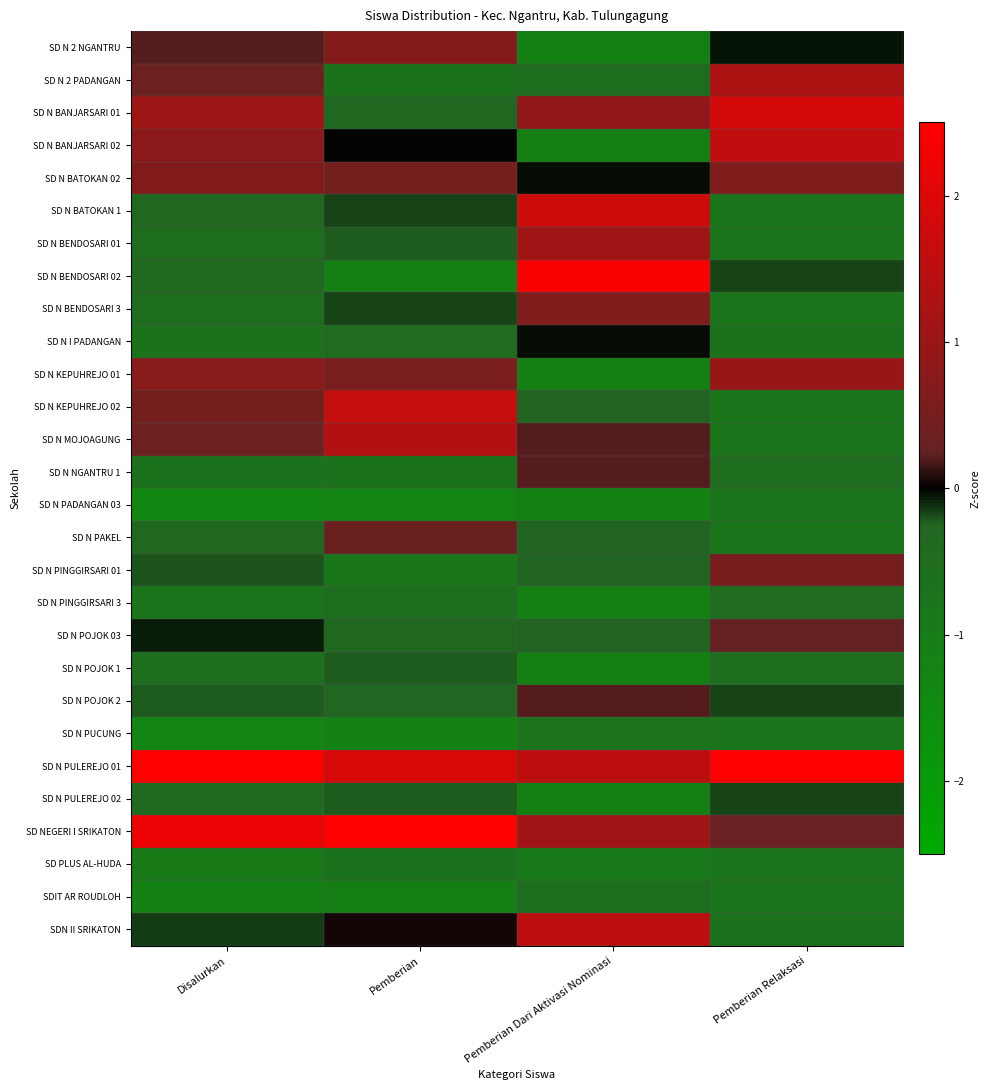

Reading left to right, extract all data points from this chart.

SD N 2 NGANTRU: Disalurkan=0.2	Pemberian=0.7	Pemberian Dari Aktivasi Nominasi=-1.1	Pemberian Relaksasi=-0.1
SD N 2 PADANGAN: Disalurkan=0.3	Pemberian=-0.7	Pemberian Dari Aktivasi Nominasi=-0.5	Pemberian Relaksasi=1.3
SD N BANJARSARI 01: Disalurkan=1.1	Pemberian=-0.3	Pemberian Dari Aktivasi Nominasi=0.9	Pemberian Relaksasi=1.8
SD N BANJARSARI 02: Disalurkan=0.8	Pemberian=-0.0	Pemberian Dari Aktivasi Nominasi=-1.1	Pemberian Relaksasi=1.6
SD N BATOKAN 02: Disalurkan=0.7	Pemberian=0.5	Pemberian Dari Aktivasi Nominasi=-0.0	Pemberian Relaksasi=0.6
SD N BATOKAN 1: Disalurkan=-0.3	Pemberian=-0.2	Pemberian Dari Aktivasi Nominasi=1.7	Pemberian Relaksasi=-0.8
SD N BENDOSARI 01: Disalurkan=-0.5	Pemberian=-0.2	Pemberian Dari Aktivasi Nominasi=1.1	Pemberian Relaksasi=-0.8
SD N BENDOSARI 02: Disalurkan=-0.4	Pemberian=-1.0	Pemberian Dari Aktivasi Nominasi=2.4	Pemberian Relaksasi=-0.2
SD N BENDOSARI 3: Disalurkan=-0.5	Pemberian=-0.2	Pemberian Dari Aktivasi Nominasi=0.6	Pemberian Relaksasi=-0.8
SD N I PADANGAN: Disalurkan=-0.7	Pemberian=-0.4	Pemberian Dari Aktivasi Nominasi=-0.0	Pemberian Relaksasi=-0.7
SD N KEPUHREJO 01: Disalurkan=0.7	Pemberian=0.5	Pemberian Dari Aktivasi Nominasi=-1.1	Pemberian Relaksasi=1.0
SD N KEPUHREJO 02: Disalurkan=0.5	Pemberian=1.6	Pemberian Dari Aktivasi Nominasi=-0.2	Pemberian Relaksasi=-0.7
SD N MOJOAGUNG: Disalurkan=0.4	Pemberian=1.4	Pemberian Dari Aktivasi Nominasi=0.2	Pemberian Relaksasi=-0.7
SD N NGANTRU 1: Disalurkan=-0.6	Pemberian=-0.7	Pemberian Dari Aktivasi Nominasi=0.2	Pemberian Relaksasi=-0.5
SD N PADANGAN 03: Disalurkan=-1.3	Pemberian=-1.3	Pemberian Dari Aktivasi Nominasi=-1.1	Pemberian Relaksasi=-0.7
SD N PAKEL: Disalurkan=-0.3	Pemberian=0.3	Pemberian Dari Aktivasi Nominasi=-0.2	Pemberian Relaksasi=-0.8
SD N PINGGIRSARI 01: Disalurkan=-0.2	Pemberian=-0.8	Pemberian Dari Aktivasi Nominasi=-0.2	Pemberian Relaksasi=0.5
SD N PINGGIRSARI 3: Disalurkan=-0.7	Pemberian=-0.5	Pemberian Dari Aktivasi Nominasi=-1.1	Pemberian Relaksasi=-0.4
SD N POJOK 03: Disalurkan=-0.1	Pemberian=-0.3	Pemberian Dari Aktivasi Nominasi=-0.2	Pemberian Relaksasi=0.3
SD N POJOK 1: Disalurkan=-0.6	Pemberian=-0.2	Pemberian Dari Aktivasi Nominasi=-1.1	Pemberian Relaksasi=-0.5
SD N POJOK 2: Disalurkan=-0.2	Pemberian=-0.3	Pemberian Dari Aktivasi Nominasi=0.2	Pemberian Relaksasi=-0.2
SD N PUCUNG: Disalurkan=-1.3	Pemberian=-1.2	Pemberian Dari Aktivasi Nominasi=-0.7	Pemberian Relaksasi=-0.8
SD N PULEREJO 01: Disalurkan=3.4	Pemberian=1.9	Pemberian Dari Aktivasi Nominasi=1.5	Pemberian Relaksasi=3.4
SD N PULEREJO 02: Disalurkan=-0.4	Pemberian=-0.2	Pemberian Dari Aktivasi Nominasi=-1.1	Pemberian Relaksasi=-0.2
SD NEGERI I SRIKATON: Disalurkan=2.2	Pemberian=3.3	Pemberian Dari Aktivasi Nominasi=1.1	Pemberian Relaksasi=0.3
SD PLUS AL-HUDA: Disalurkan=-0.9	Pemberian=-0.6	Pemberian Dari Aktivasi Nominasi=-0.9	Pemberian Relaksasi=-0.7
SDIT AR ROUDLOH: Disalurkan=-1.1	Pemberian=-1.0	Pemberian Dari Aktivasi Nominasi=-0.5	Pemberian Relaksasi=-0.8
SDN II SRIKATON: Disalurkan=-0.1	Pemberian=0.0	Pemberian Dari Aktivasi Nominasi=1.5	Pemberian Relaksasi=-0.6